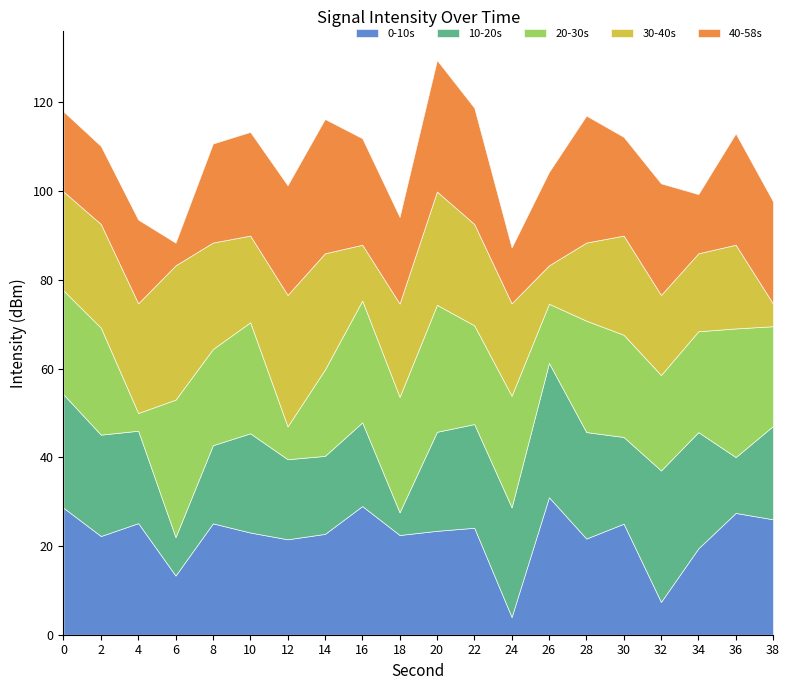

Between which two adjacent categories do 20-30s and 30-40s first intersect?

2 and 4